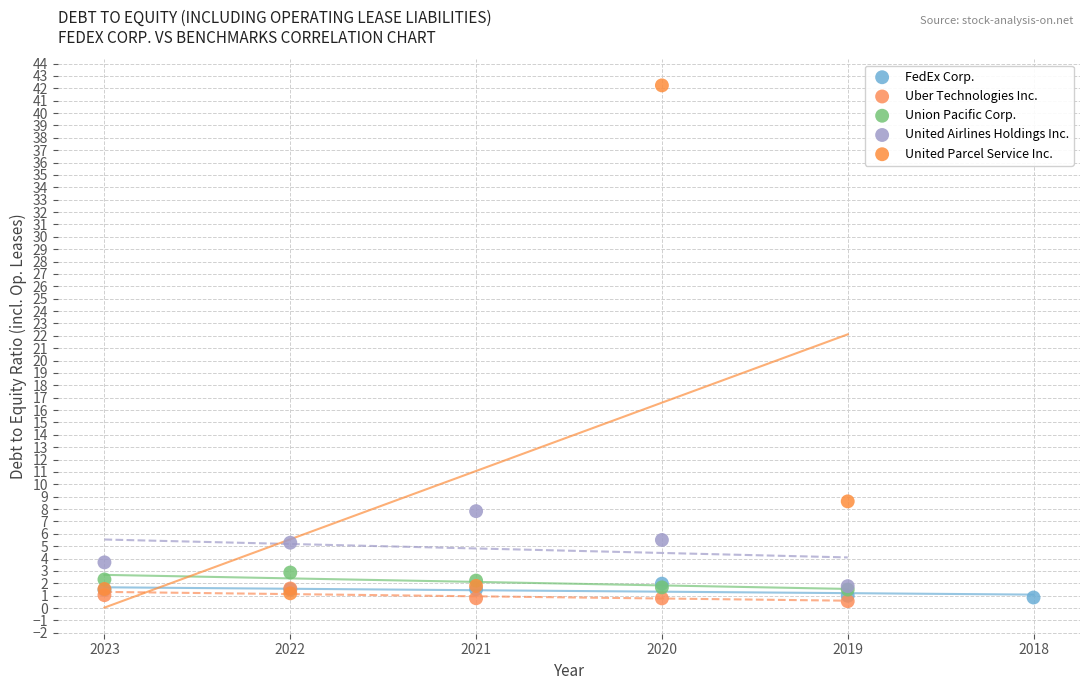

Which series reaches the maximum Y coordinate?

United Parcel Service Inc.